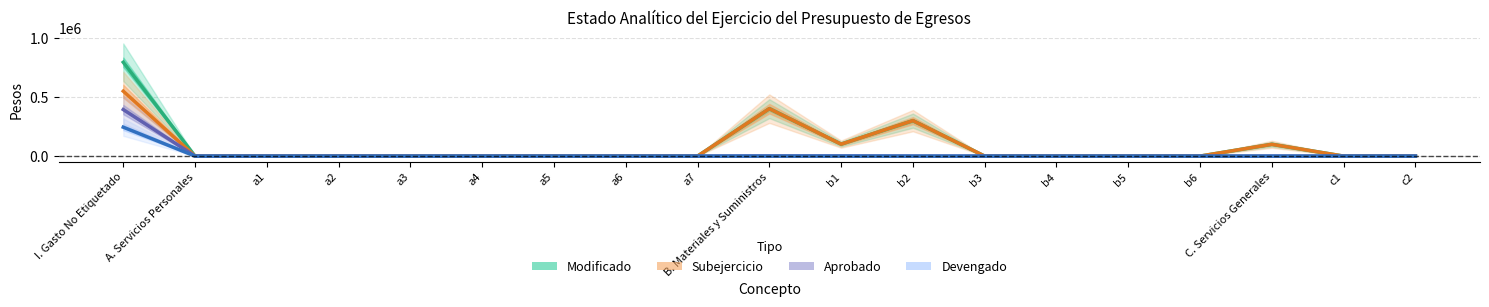

What is the average value of the Aprobado series?

20863